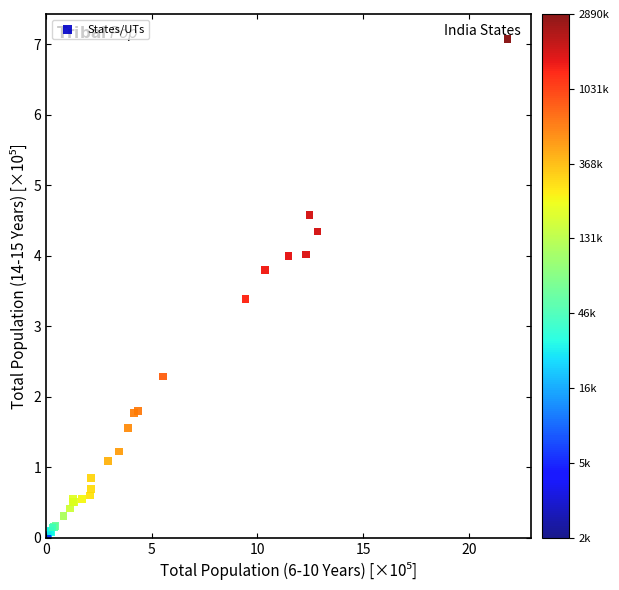

What Y value in the scatter plot is closest to 3?

3.4